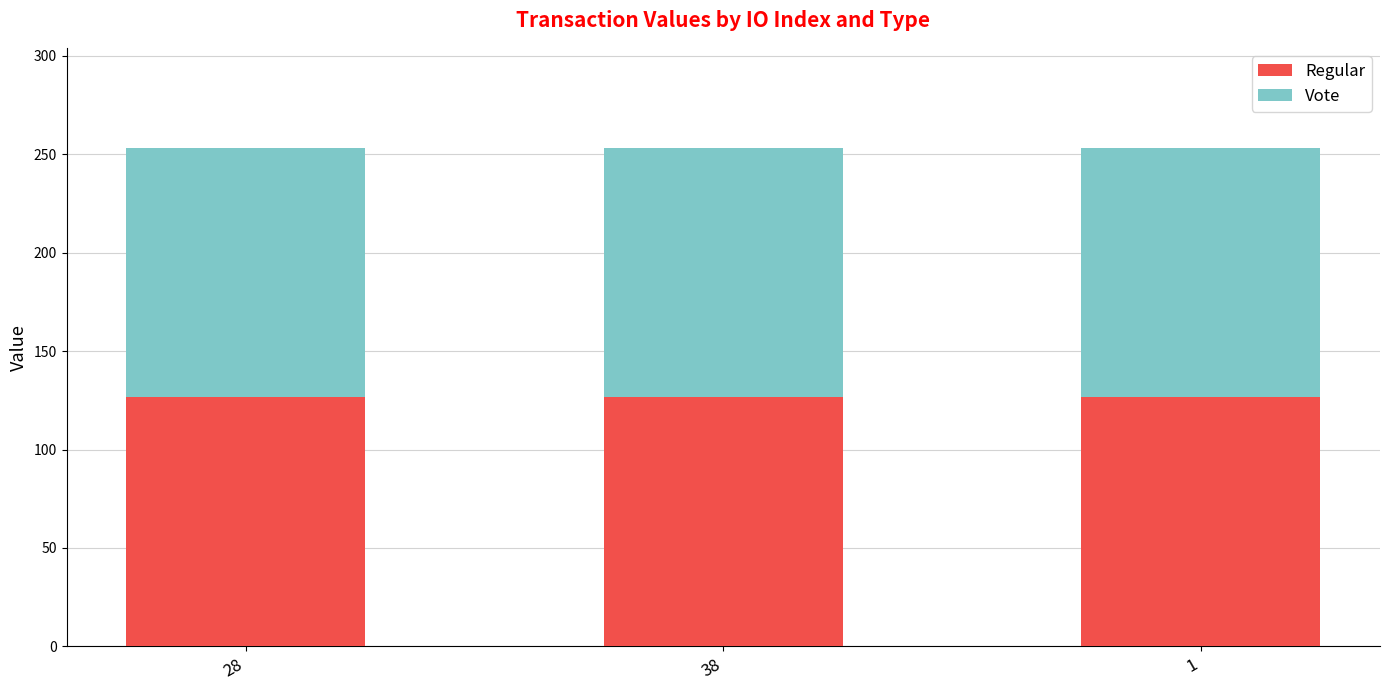

Are the bars grouped side by side (vs. stacked)?

No